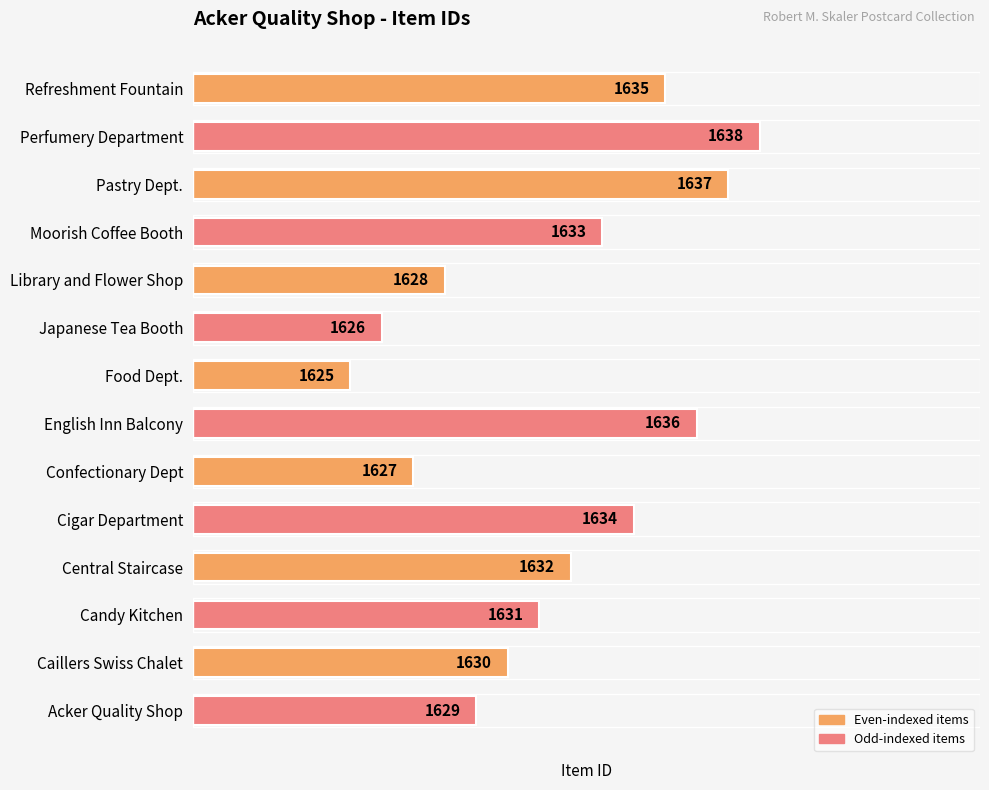

Are the bars horizontal?

Yes